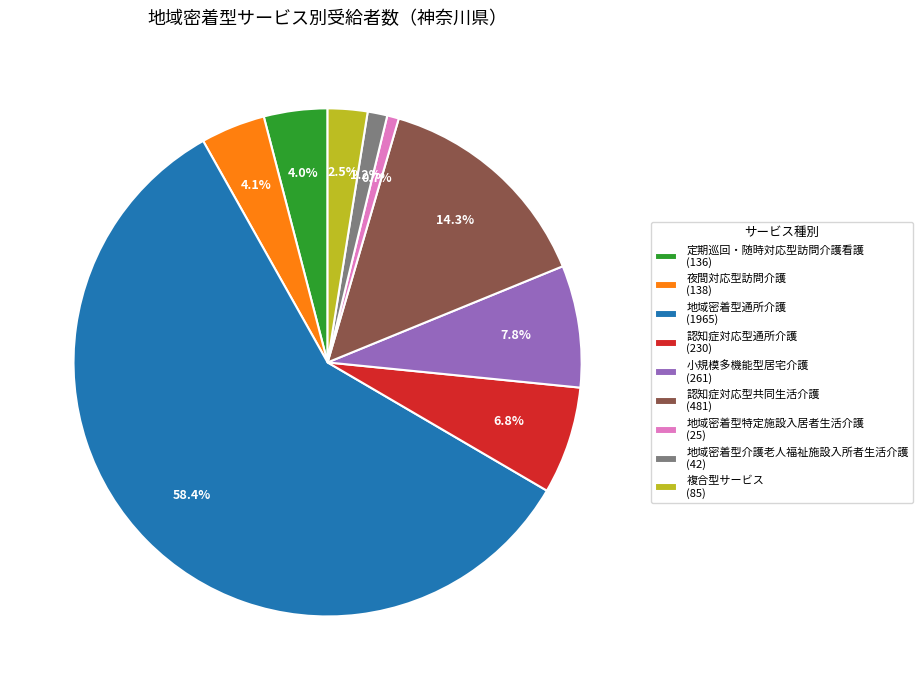

Does 地域密着型特定施設入居者生活介護 represent more than half of the total?

No